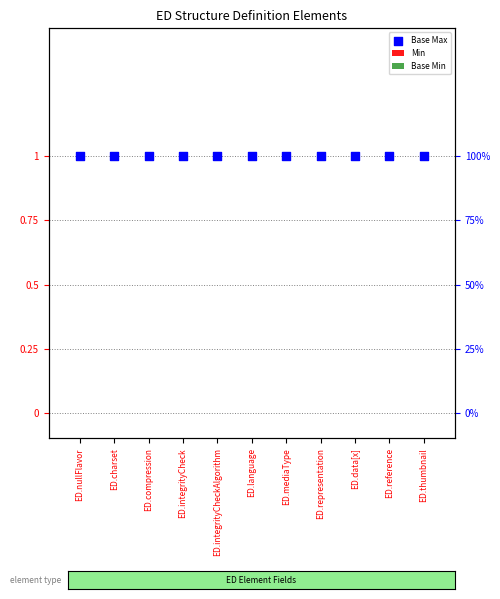

At how many categories does at least one series exceed 0?

11